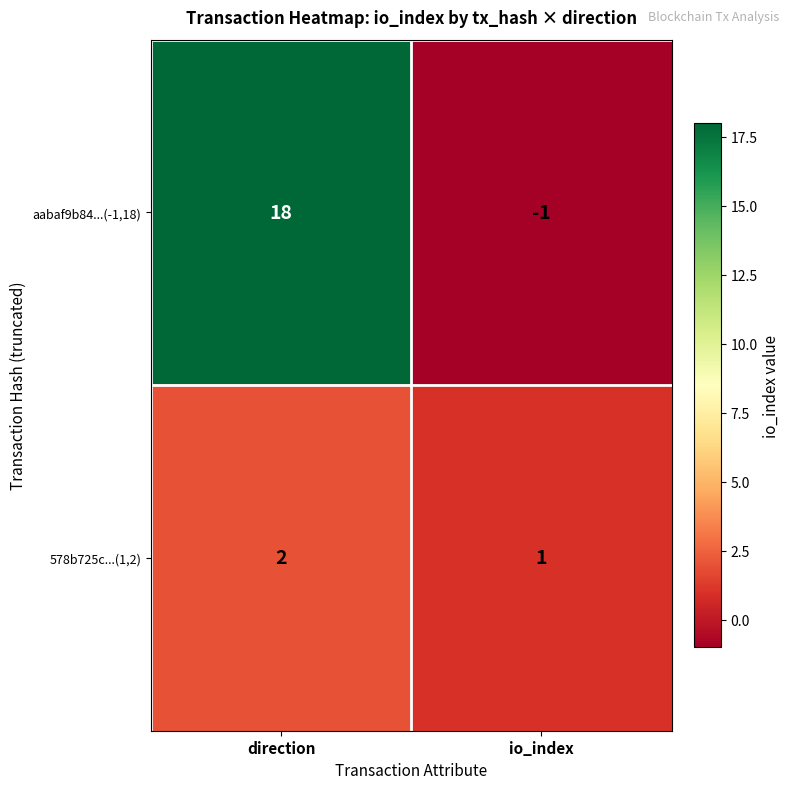

Which series has the widest spread of values?

aabaf9b84...(-1,18)